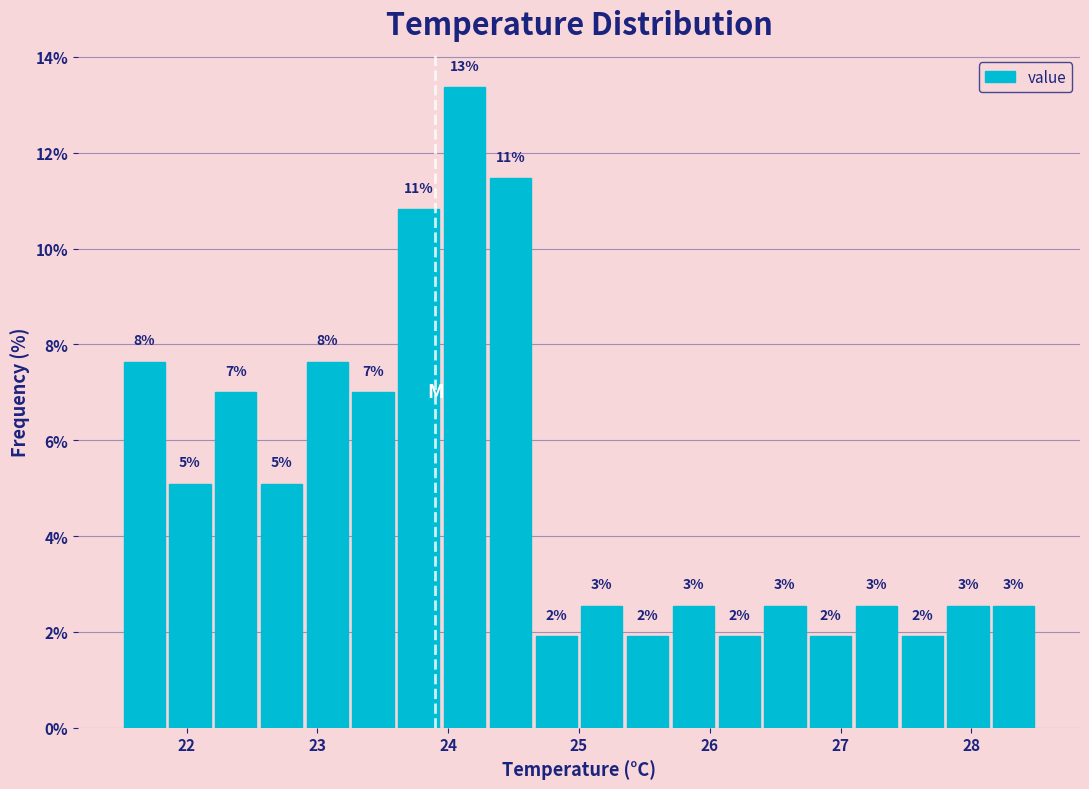

Read against the x-axis, roughly where is the centre of the tallest bar?

24.1